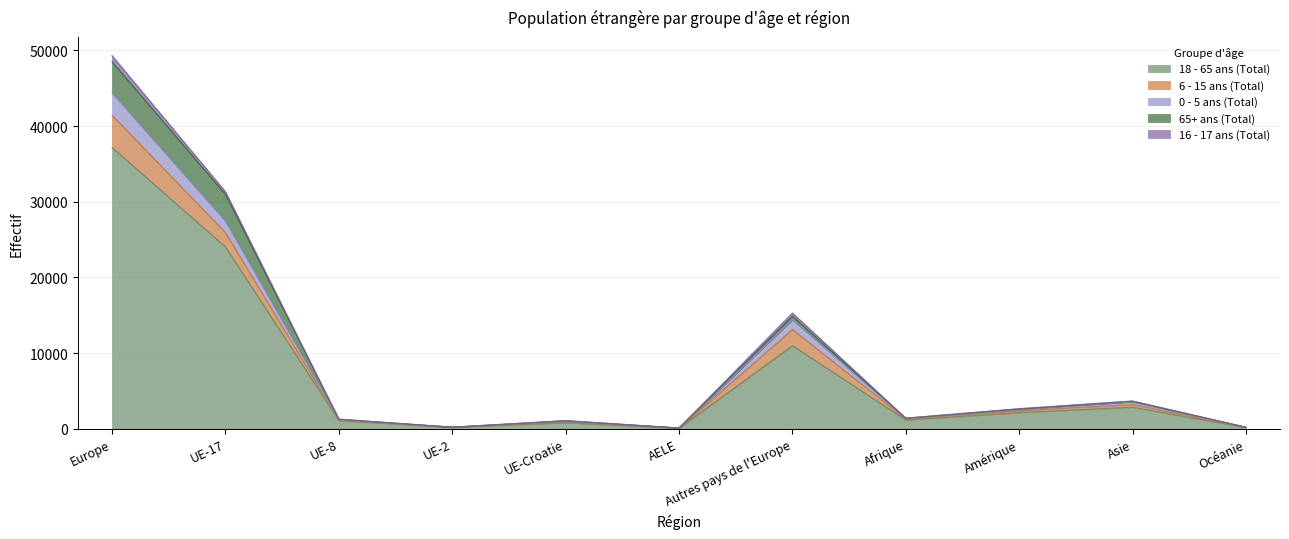

What is the label of the 9th point from the right?

UE-8